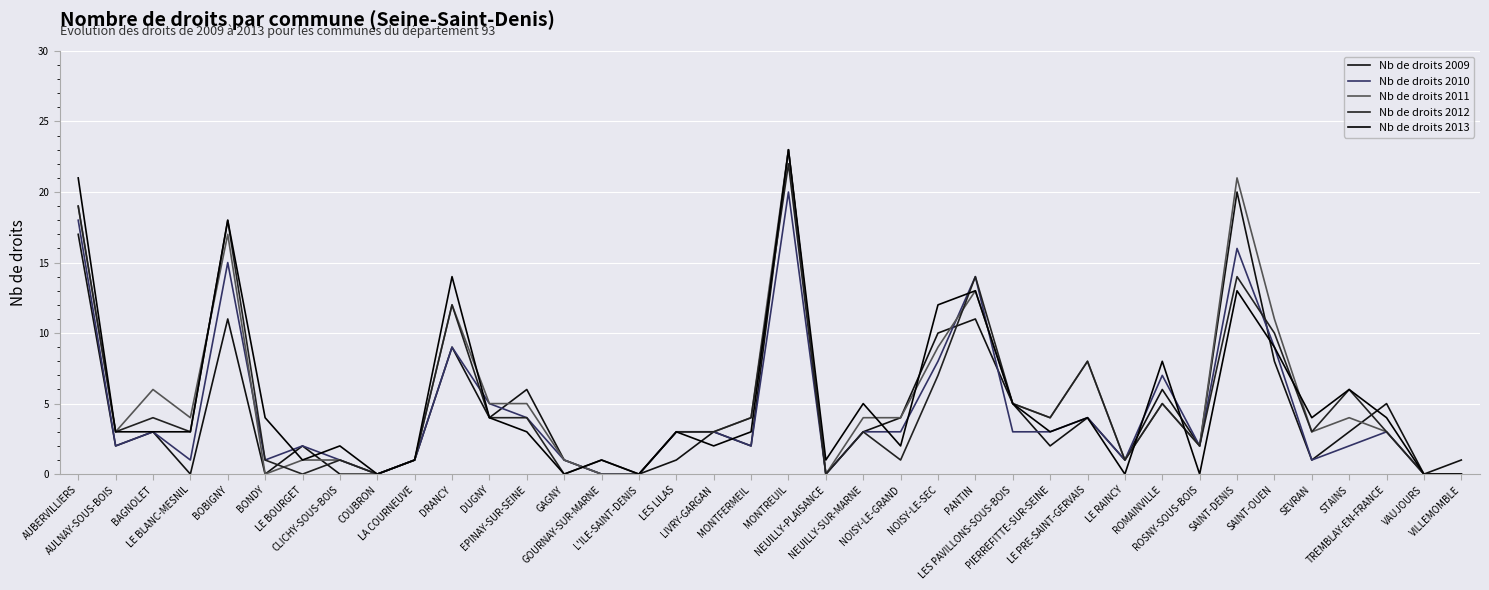

Is this an area chart (filled region under the line)?

No